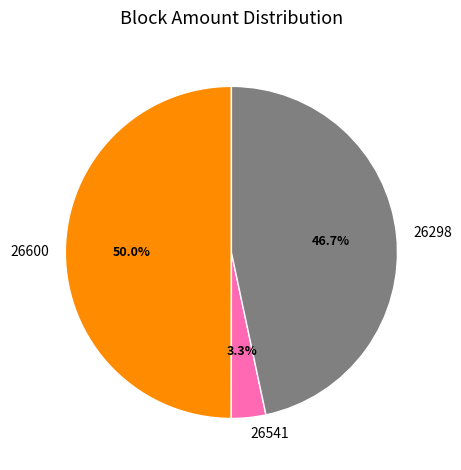

To the nearest percent, what is the combined percentage of 26298 and 26600?

97%